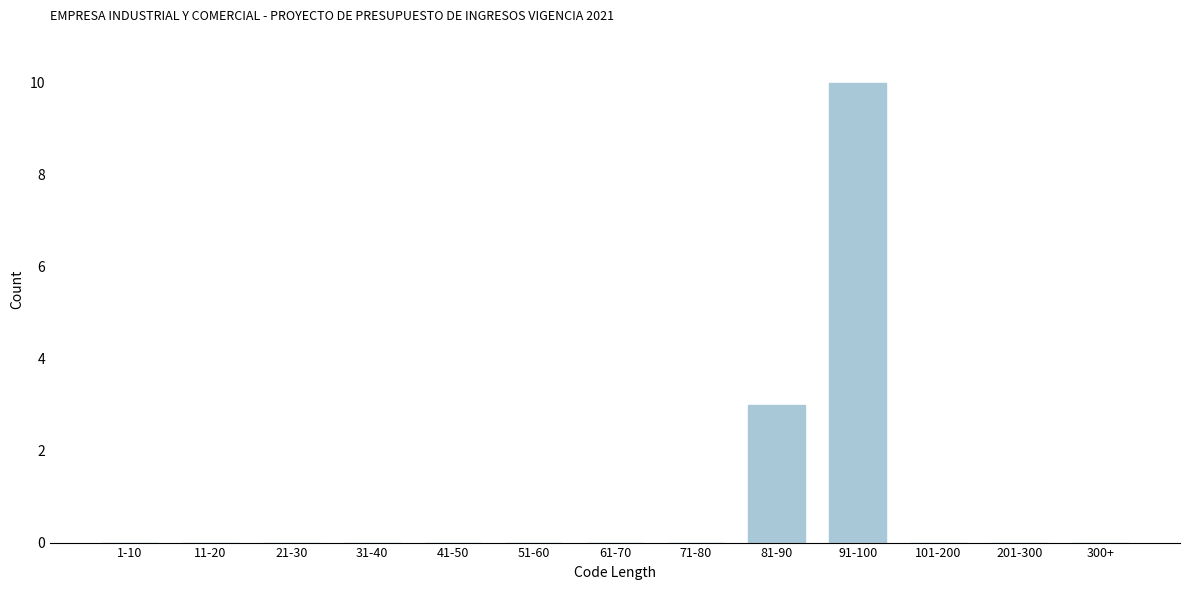

Reading left to right, list all the values displayed in this chart.

1-10=0	11-20=0	21-30=0	31-40=0	41-50=0	51-60=0	61-70=0	71-80=0	81-90=3	91-100=10	101-200=0	201-300=0	300+=0